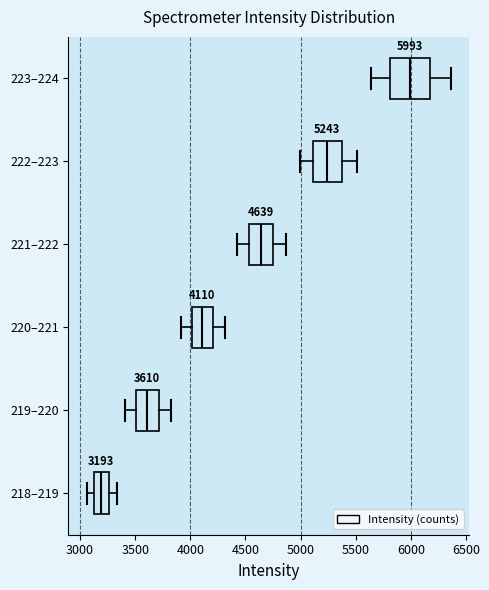

Comparing the boxes themselves (not the whiskers), which one is the widest?

223–224